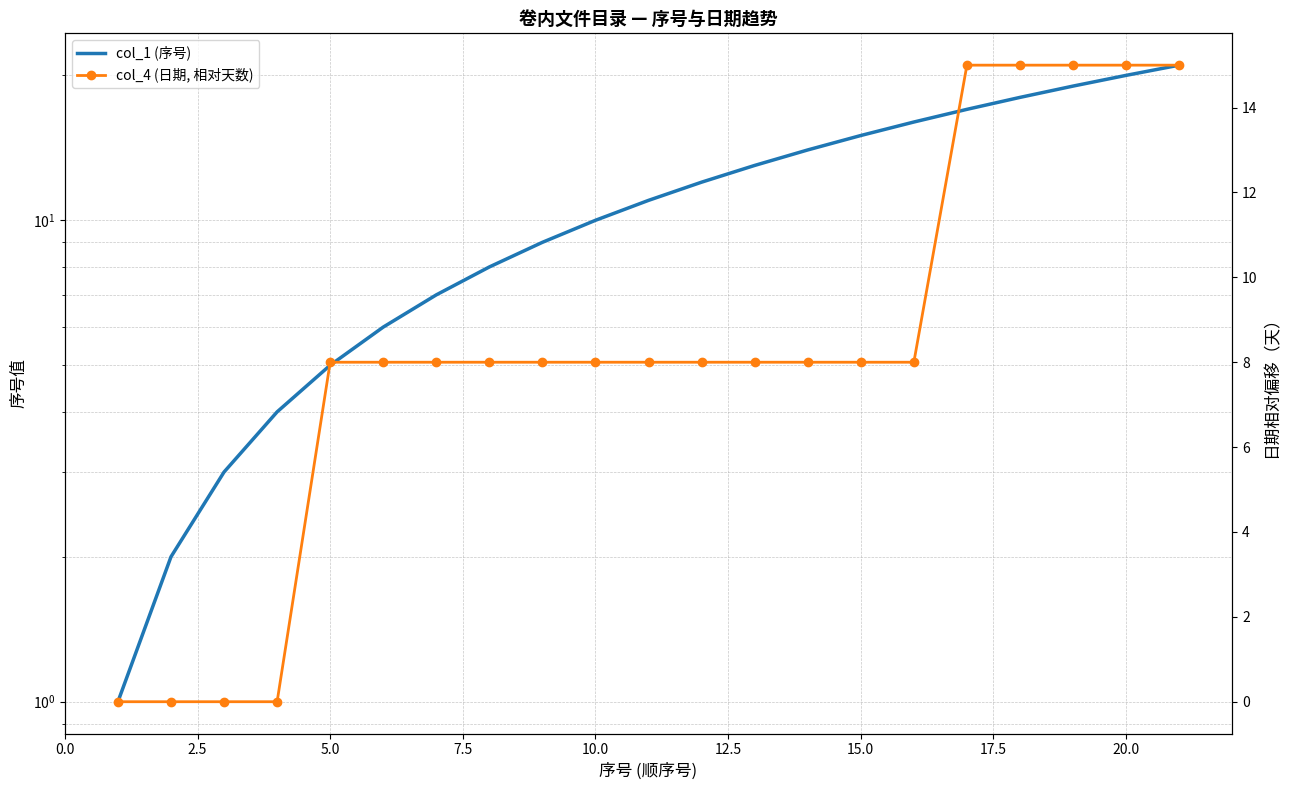

The col_4 (日期, 相对天数) series shows 15 at 20.0. True or false?

True